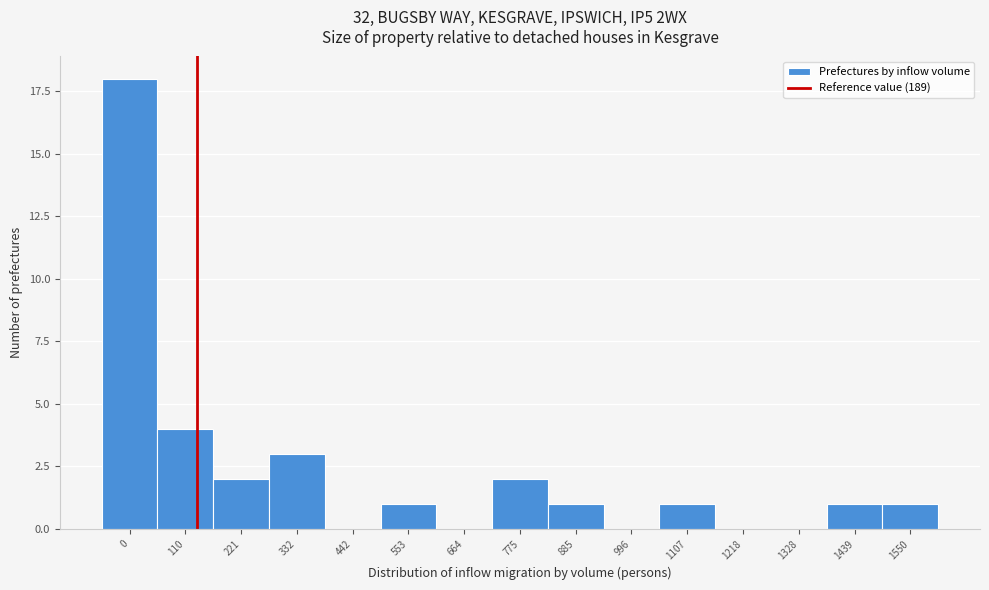

Reading left to right, list all the values displayed in this chart.

0=18	110=4	221=2	332=3	442=0	553=1	664=0	775=2	885=1	996=0	1107=1	1218=0	1328=0	1439=1	1550=1